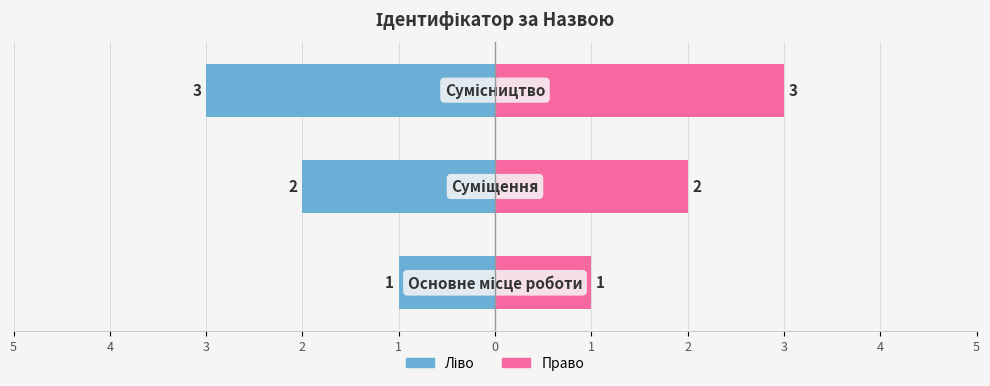

List the series in order of their peak value, lowest first.

Ідентифікатор (ліво), Ідентифікатор (право)